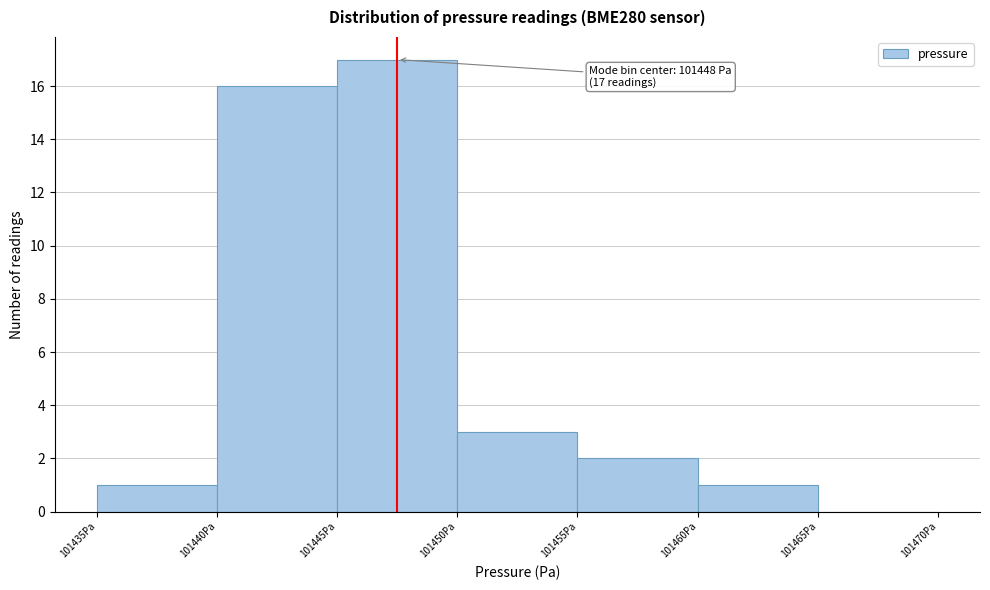

Which range on the x-axis has the tallest bar?

101445 to 101450